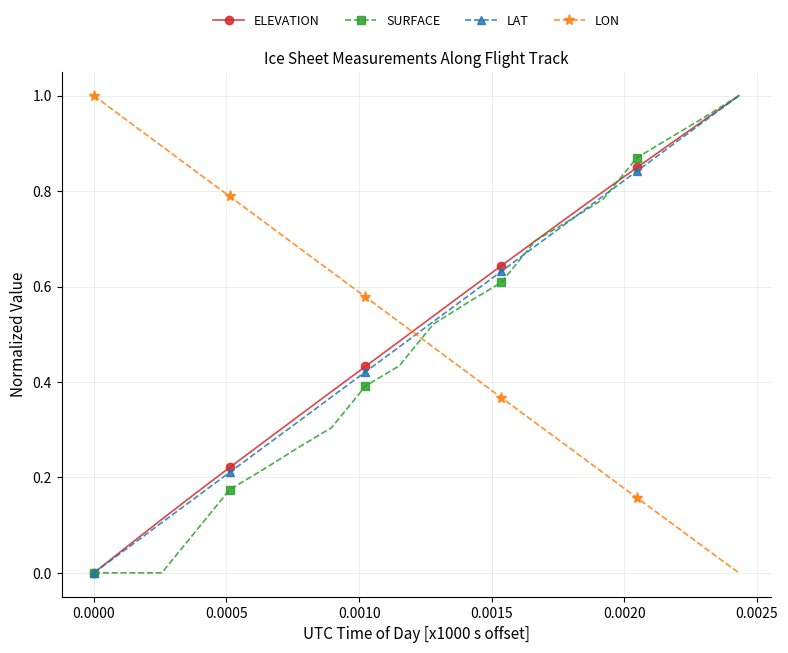

After their last crossing, which series has the higher values: LON or ELEVATION?

ELEVATION